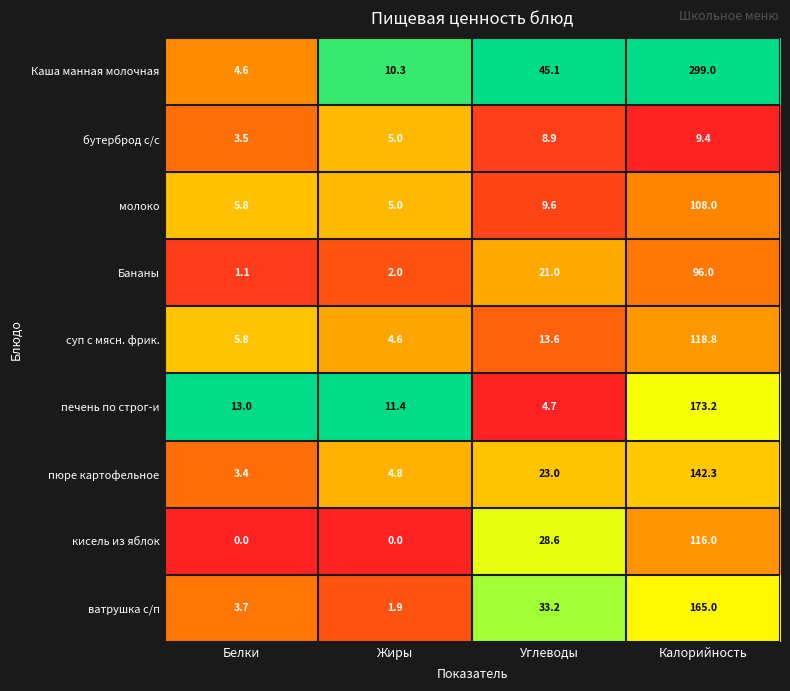

What is the difference between the суп с мясн. фрик. values at Белки and Калорийность?

113.0